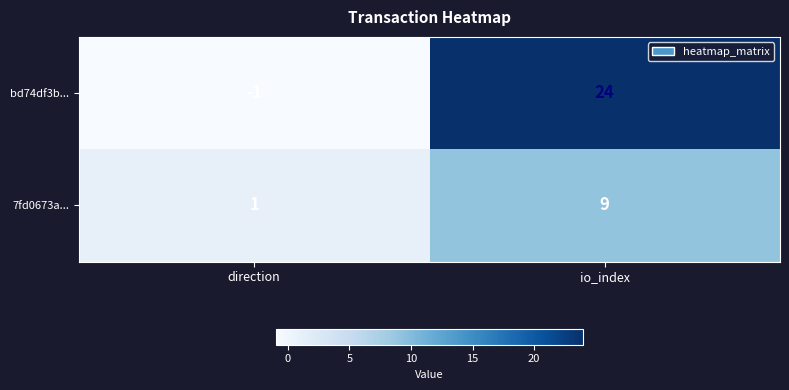

Reading left to right, transcribe all the data shown in this chart.

bd74df3b...: direction=-1	io_index=24
7fd0673a...: direction=1	io_index=9